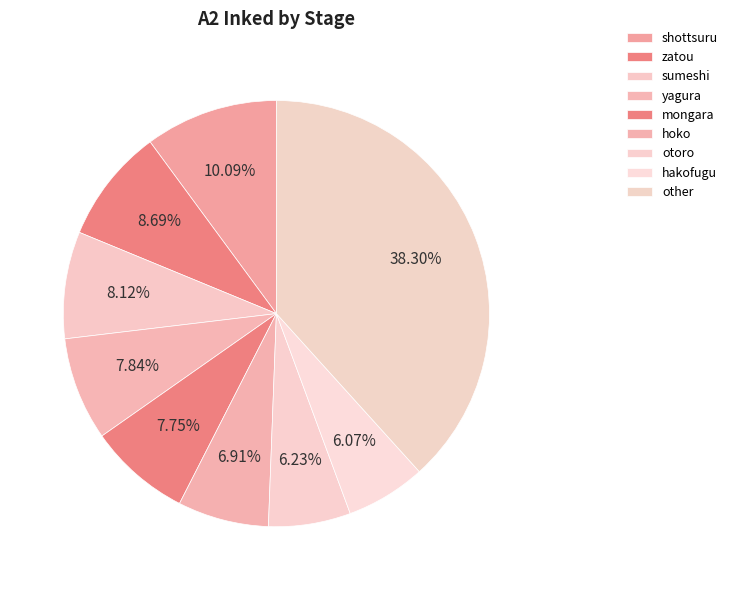

Count the number of slices in the pie.

9